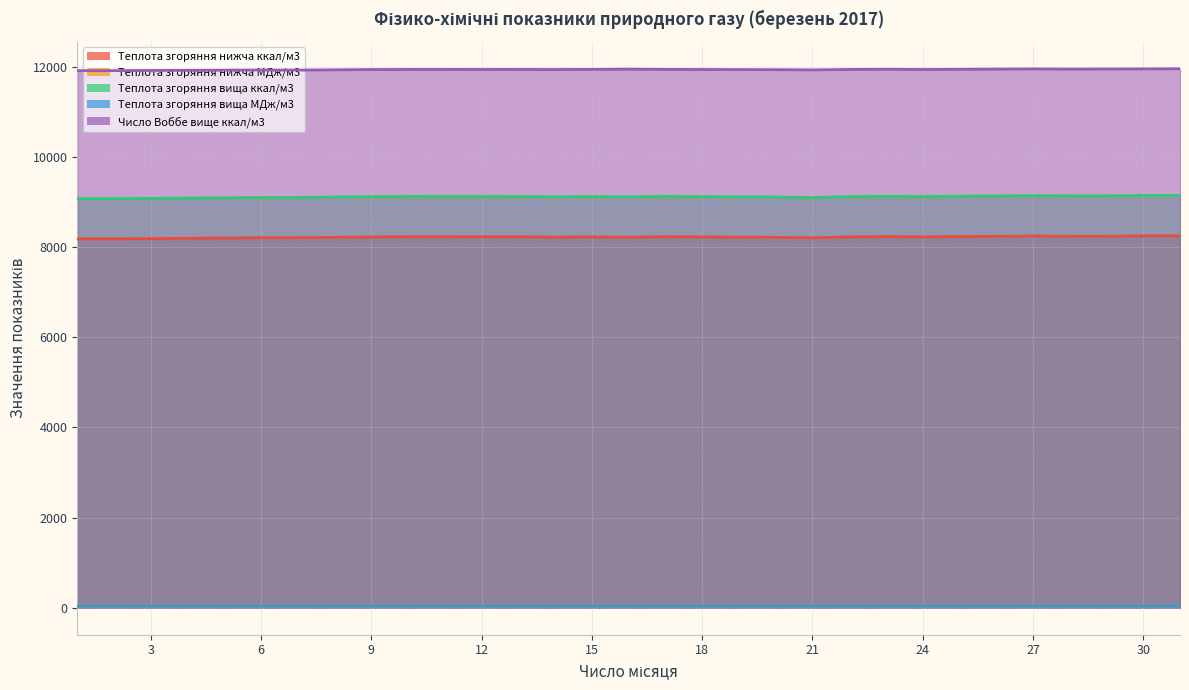

The value of Теплота згоряння вища МДж/м3 at 21 is 21.7. True or false?

False